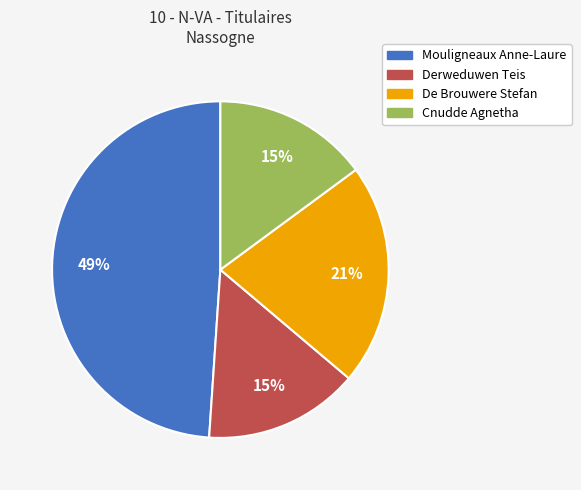

Count the number of slices in the pie.

4